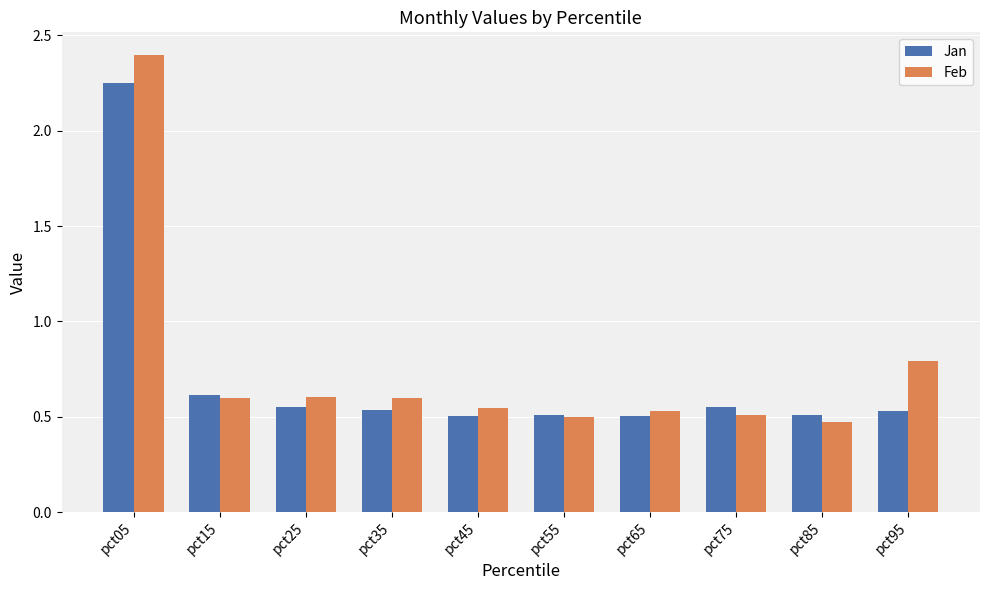

What is the difference between the highest and lowest values at pct35?

0.1